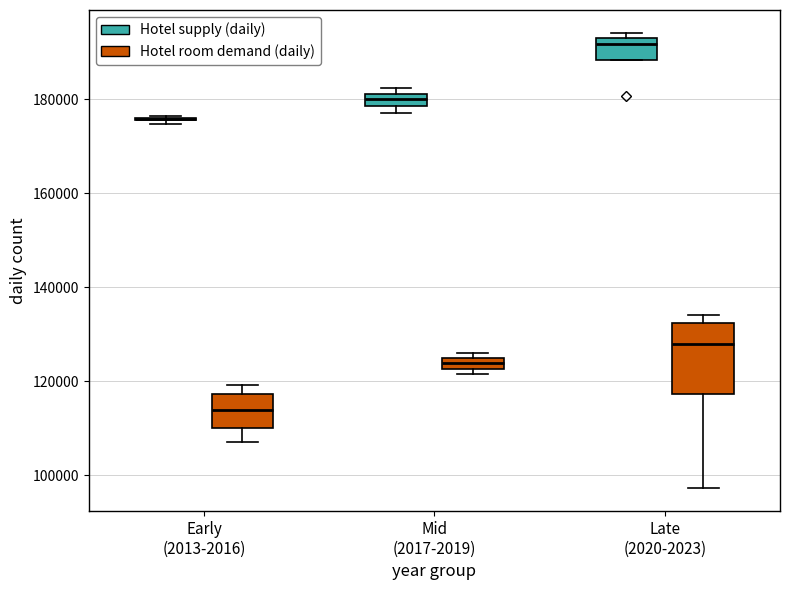

Which box is the tallest, from its lower edge to its upper edge?

Late (2020-2023) (Hotel room demand (daily))